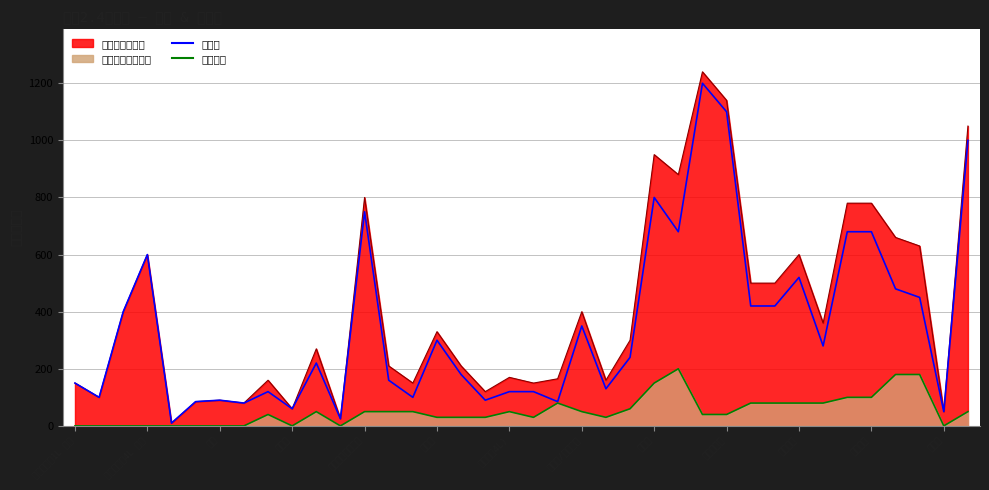

True or false: 工时费线 has a value of 30 at 喷油嘴.

True